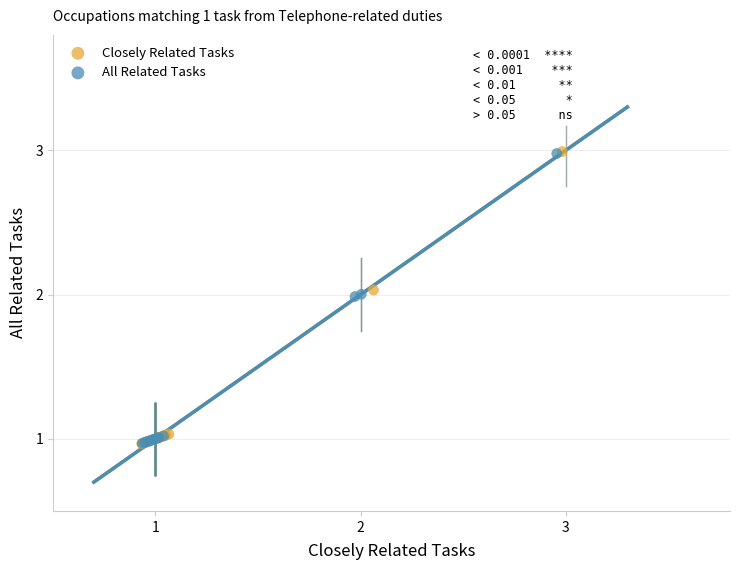

Which series has the largest Y range (max minus min)?

Closely Related Tasks